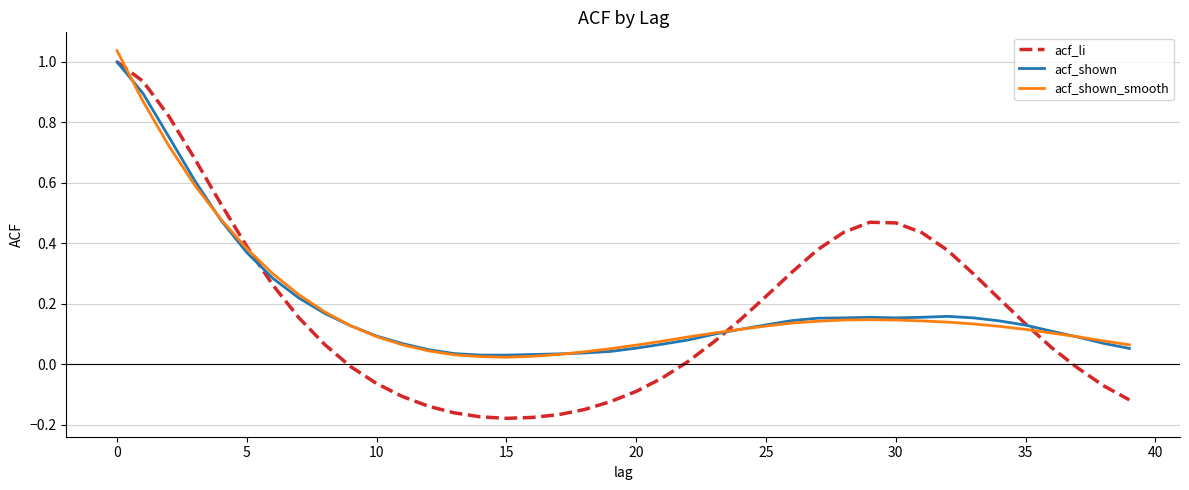

Which series has the widest spread of values?

acf_li